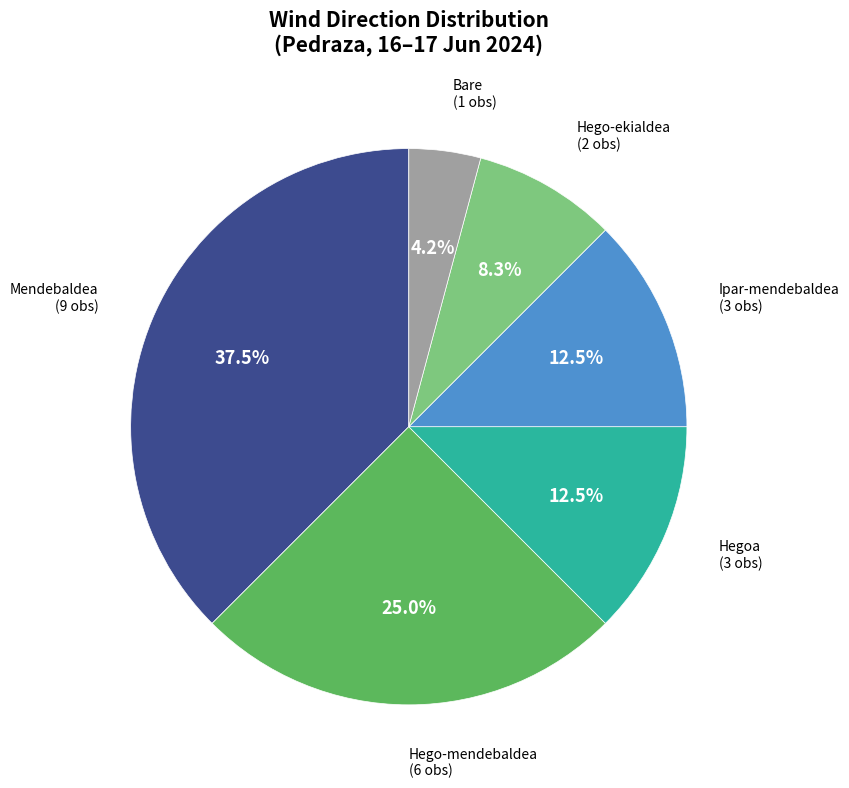

What is the total percentage of Hego-mendebaldea and Bare?

29.2%